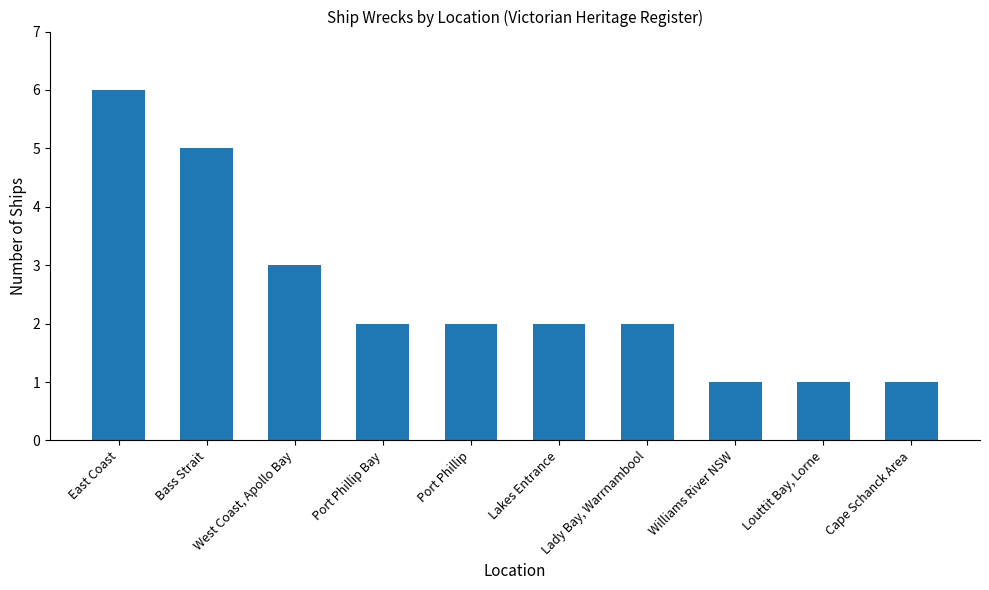

The chart shows a value of 3 at Lady Bay, Warrnambool. True or false?

False